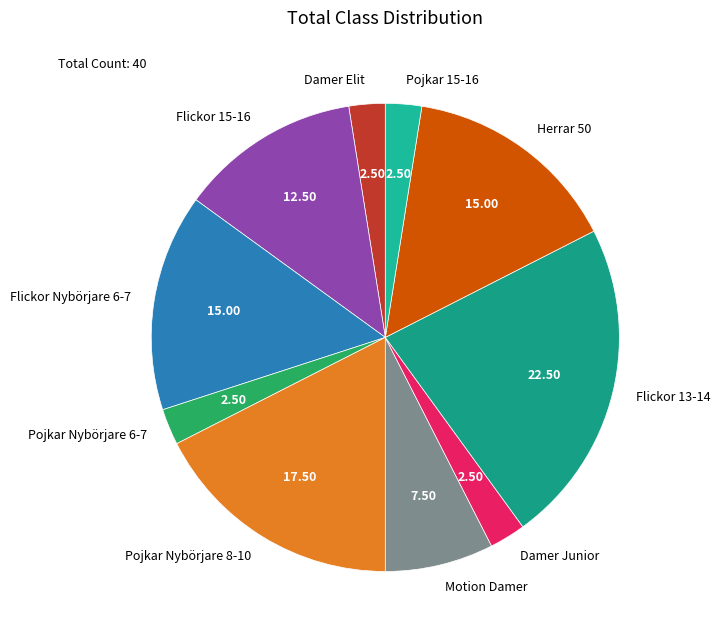

Which category has the biggest portion of the pie?

Flickor 13-14